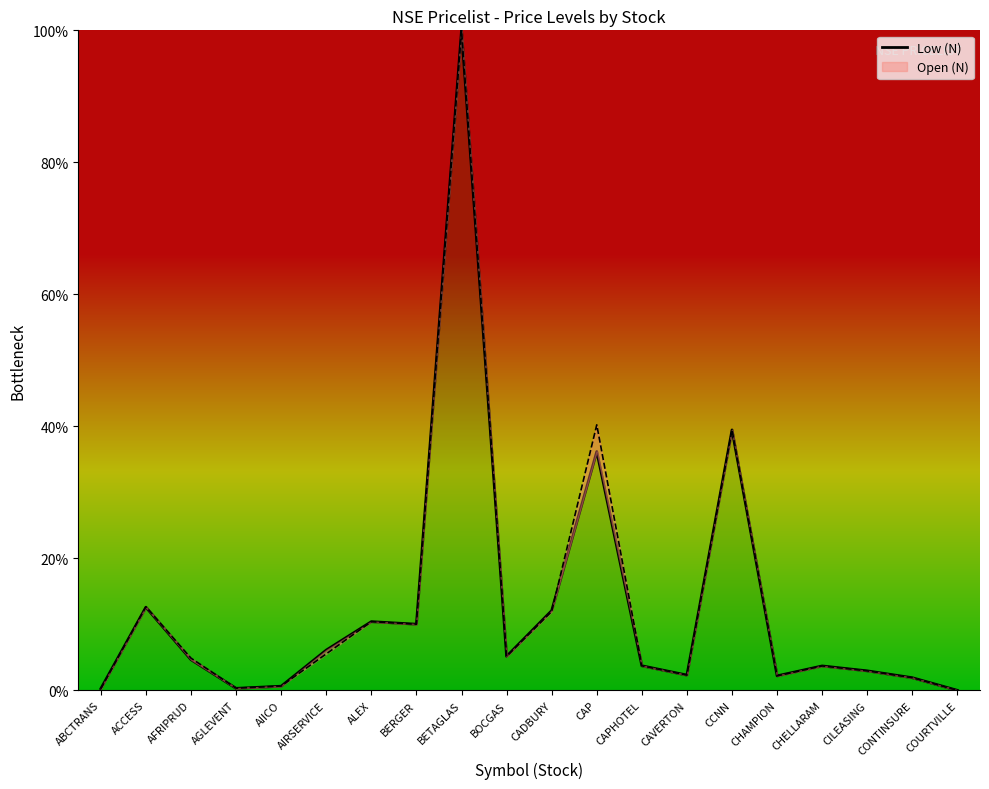

List the labels in order of value, largest first.

BETAGLAS, CCNN, CAP, ACCESS, CADBURY, ALEX, BERGER, AIRSERVICE, BOCGAS, AFRIPRUD, CAPHOTEL, CHELLARAM, CILEASING, CAVERTON, CHAMPION, CONTINSURE, AIICO, AGLEVENT, ABCTRANS, COURTVILLE